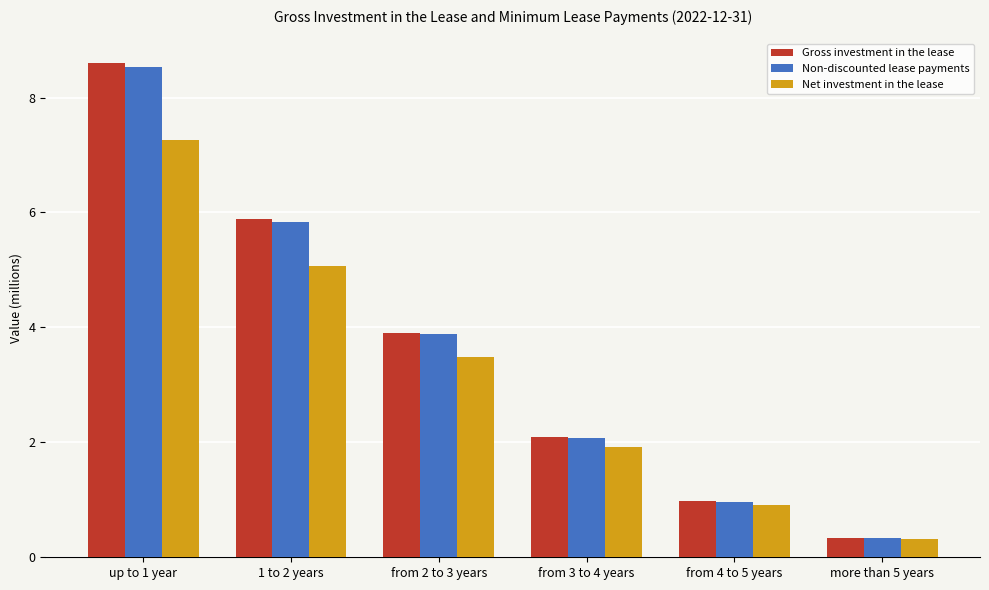

List the labels in order of Gross investment in the lease value, smallest first.

more than 5 years, from 4 to 5 years, from 3 to 4 years, from 2 to 3 years, 1 to 2 years, up to 1 year